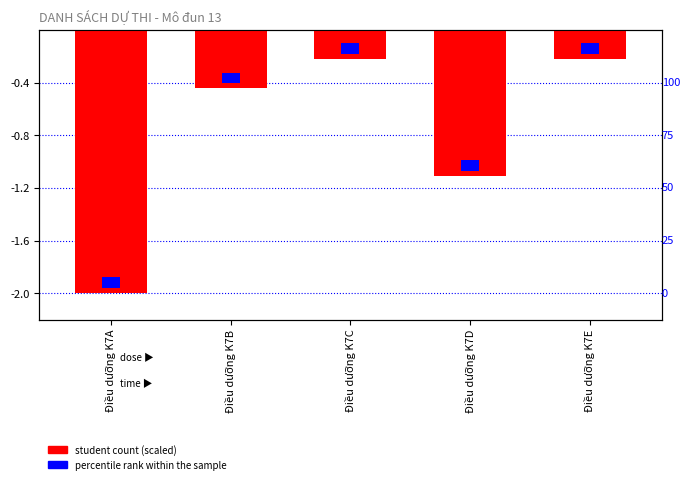

True or false: the data shows -2.0 at Điều dưỡng K7D.

False